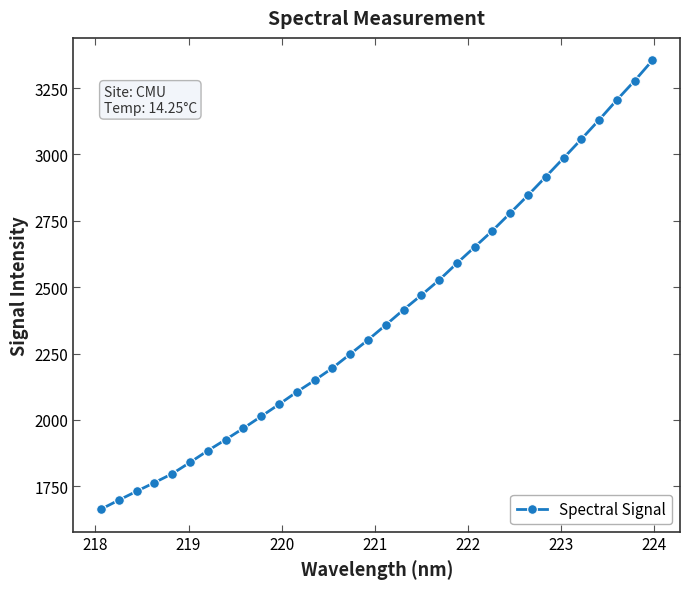

How many lines are shown in the chart?

1